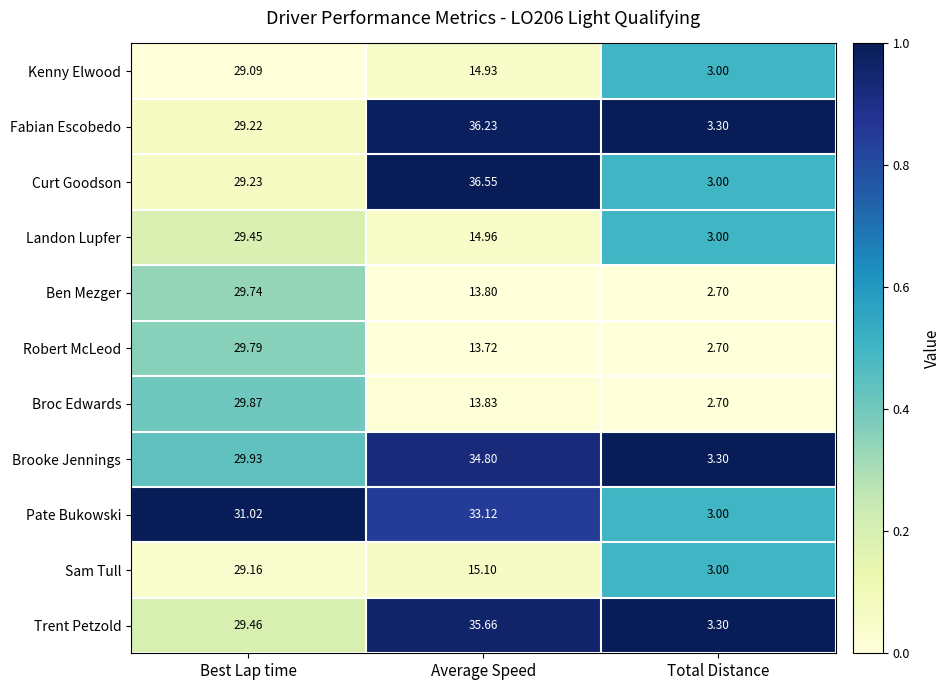

Which category has the lowest value in the Landon Lupfer series?

Total Distance